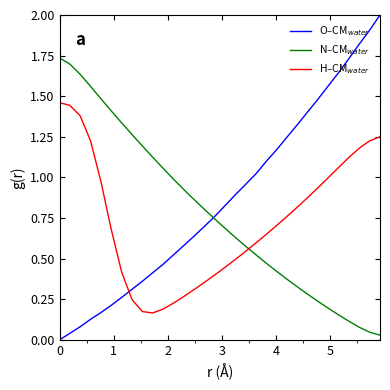

What is the maximum value shown in the chart?

2.0